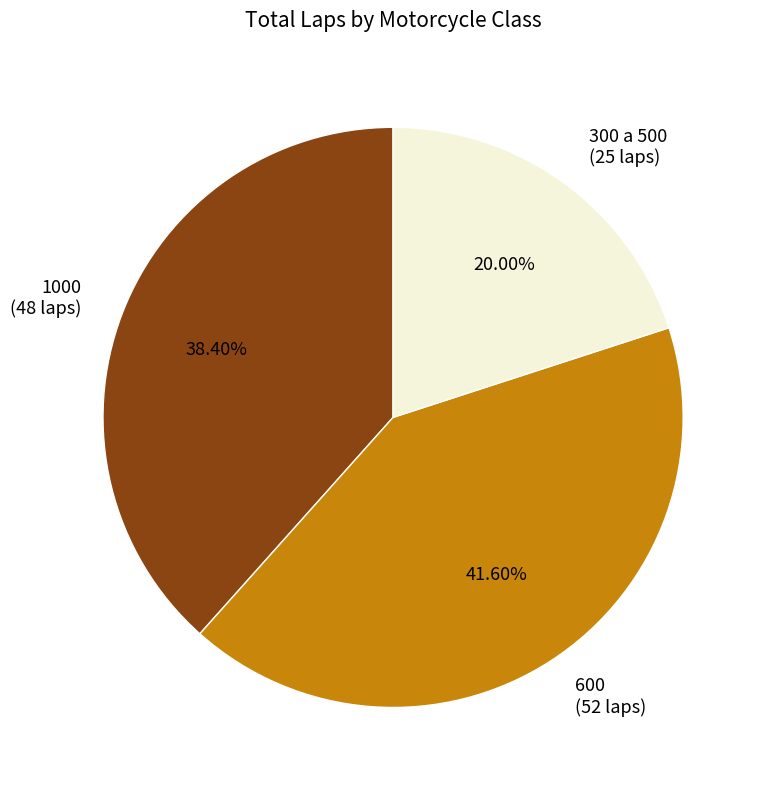

Do 600 and 1000 together represent more than half of the pie?

Yes